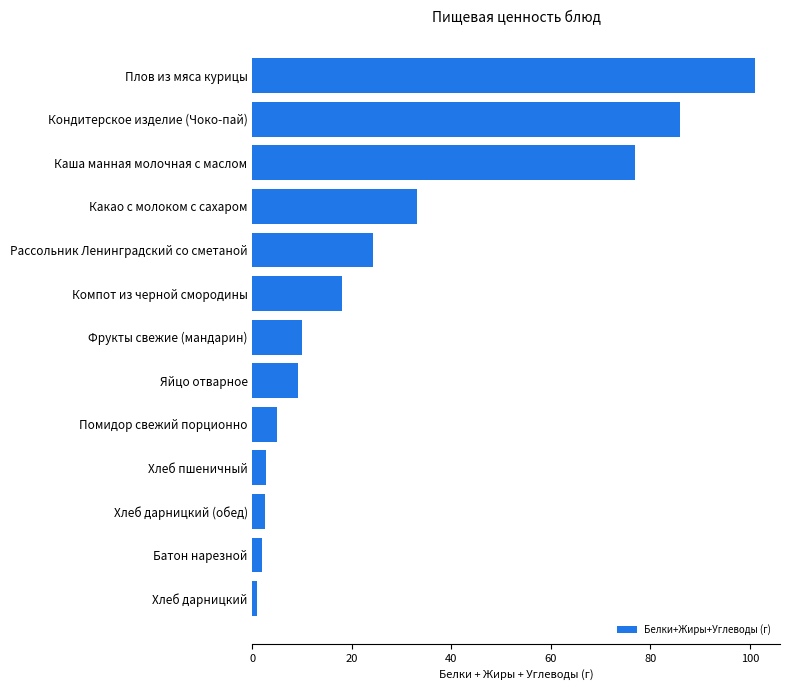

Which has a higher value, Батон нарезной or Фрукты свежие (мандарин)?

Фрукты свежие (мандарин)